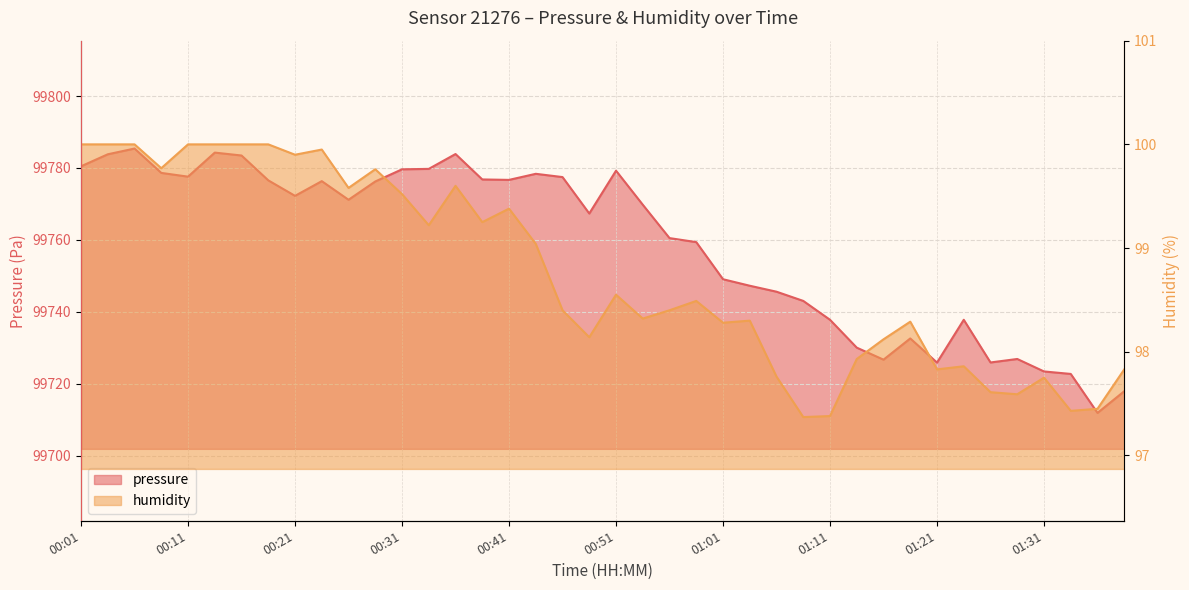

In pressure, how many points are lower than both neighbors (excluding endpoints)?

9